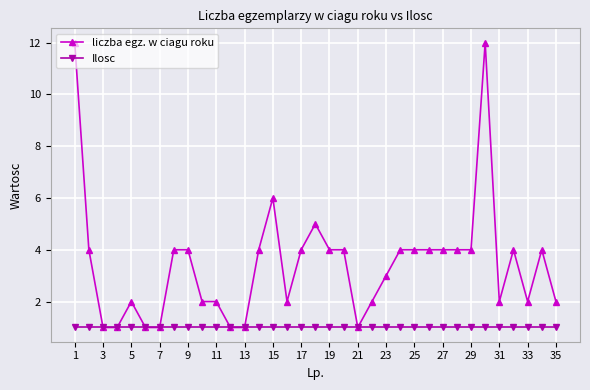

Which series has the largest total across all categories?

liczba egz. w ciagu roku